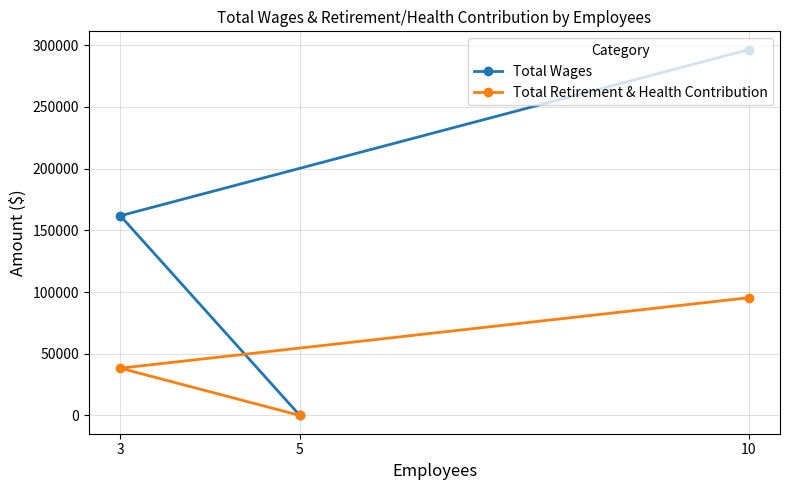

Which series has the largest total across all categories?

Total Wages